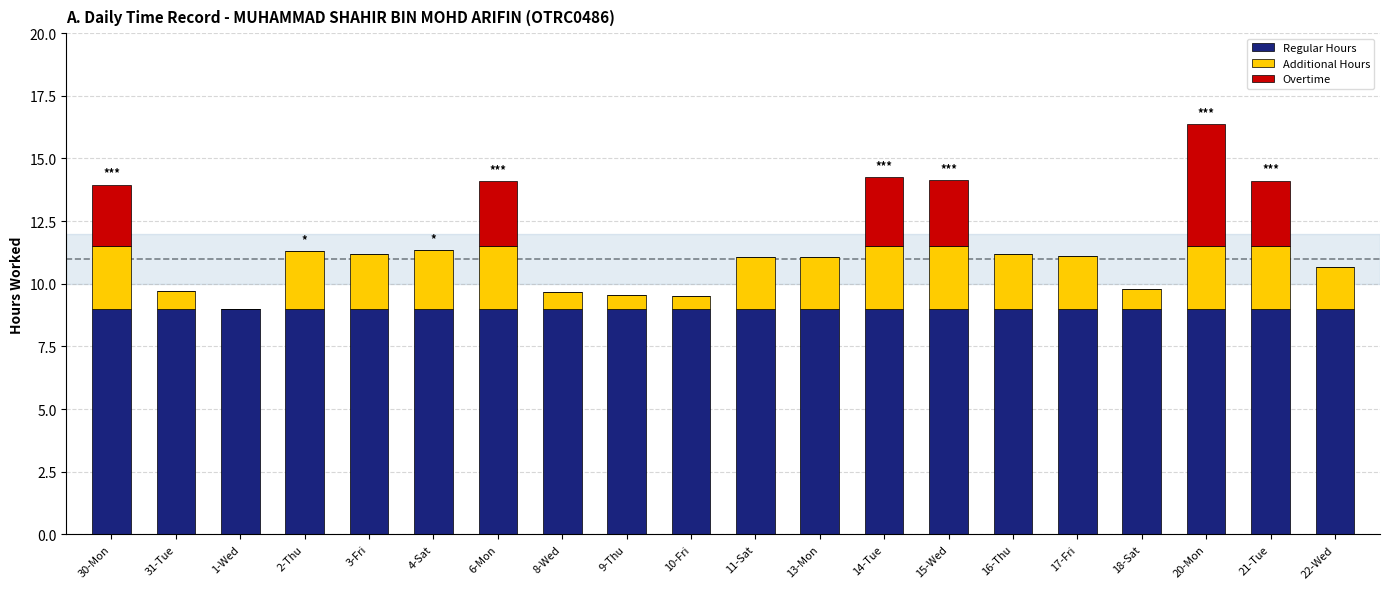

At which category is the sum across all series the highest?

20-Mon